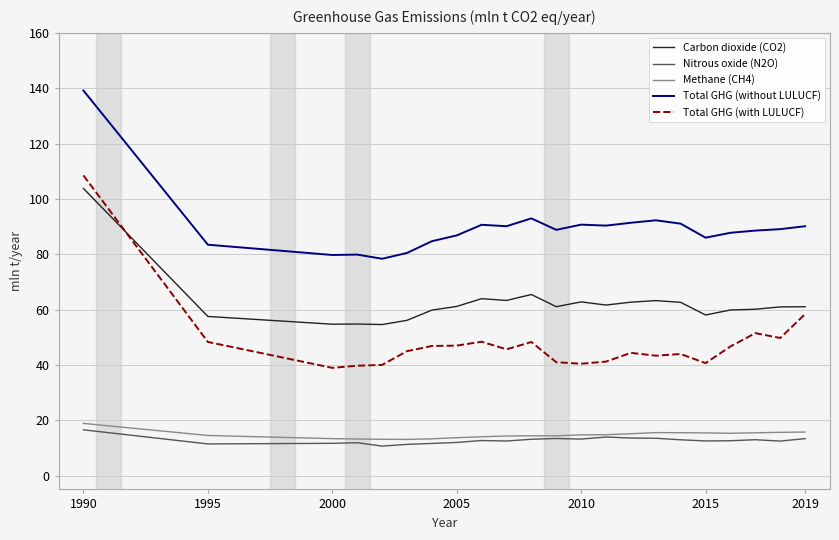

Which series has the largest range (max minus min)?

Total GHG (with LULUCF)